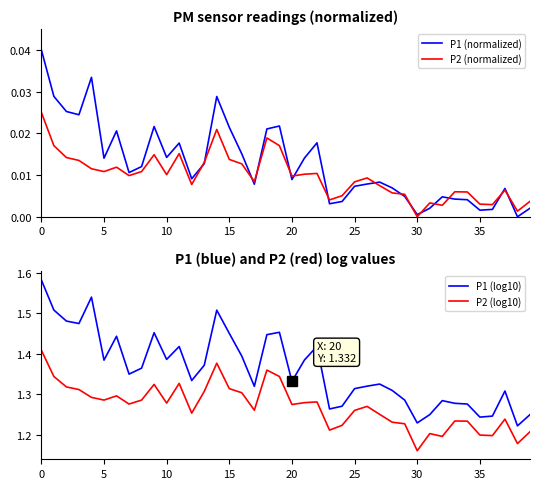

At how many categories does at least one series exceed 0?

40